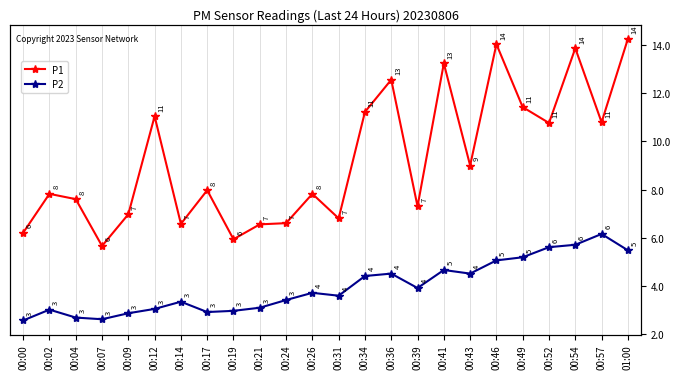

At which category is the sum across all series the highest?

01:00